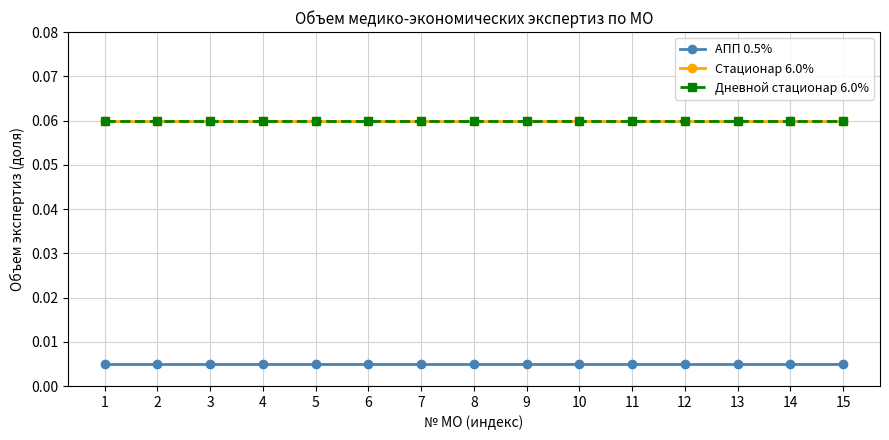

True or false: АПП 0.5% and Дневной стационар 6.0% intersect in this chart.

False